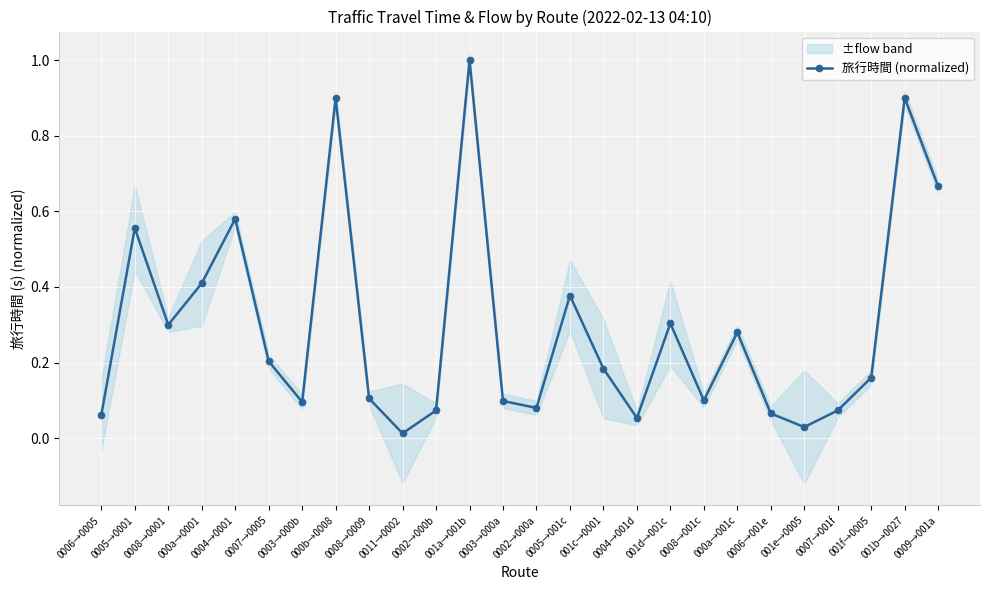

What is the difference between the second highest and minimum values?

0.9